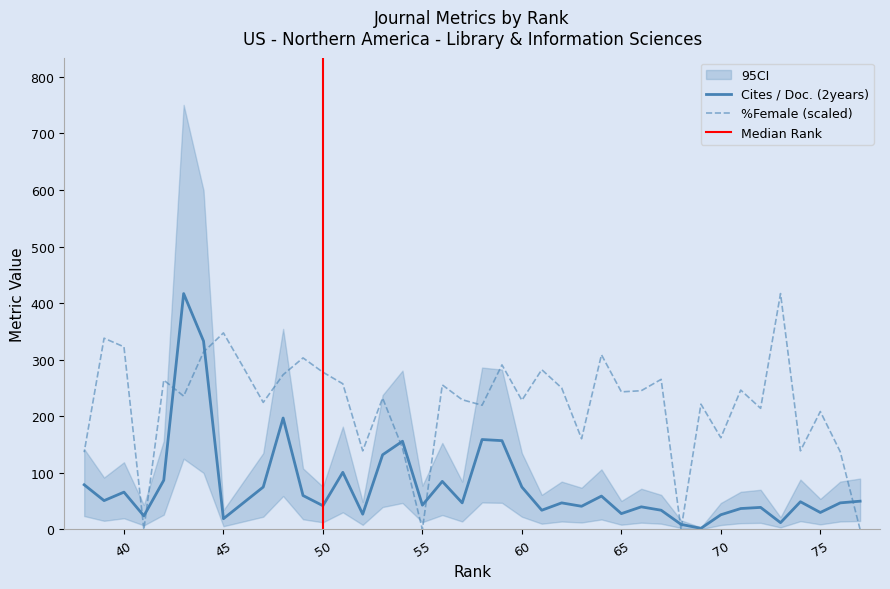

List the series in order of their overall mean, lowest first.

Cites / Doc. (2years), %Female